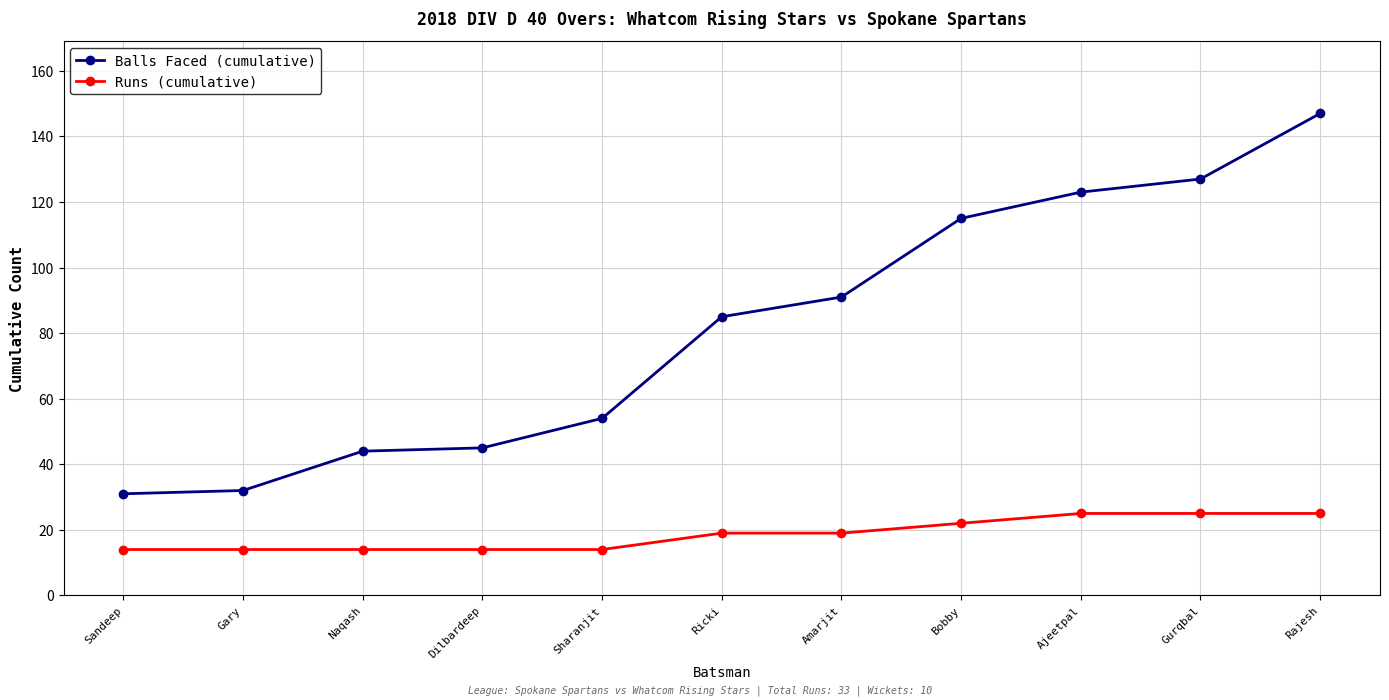

What is the greatest value displayed?

147